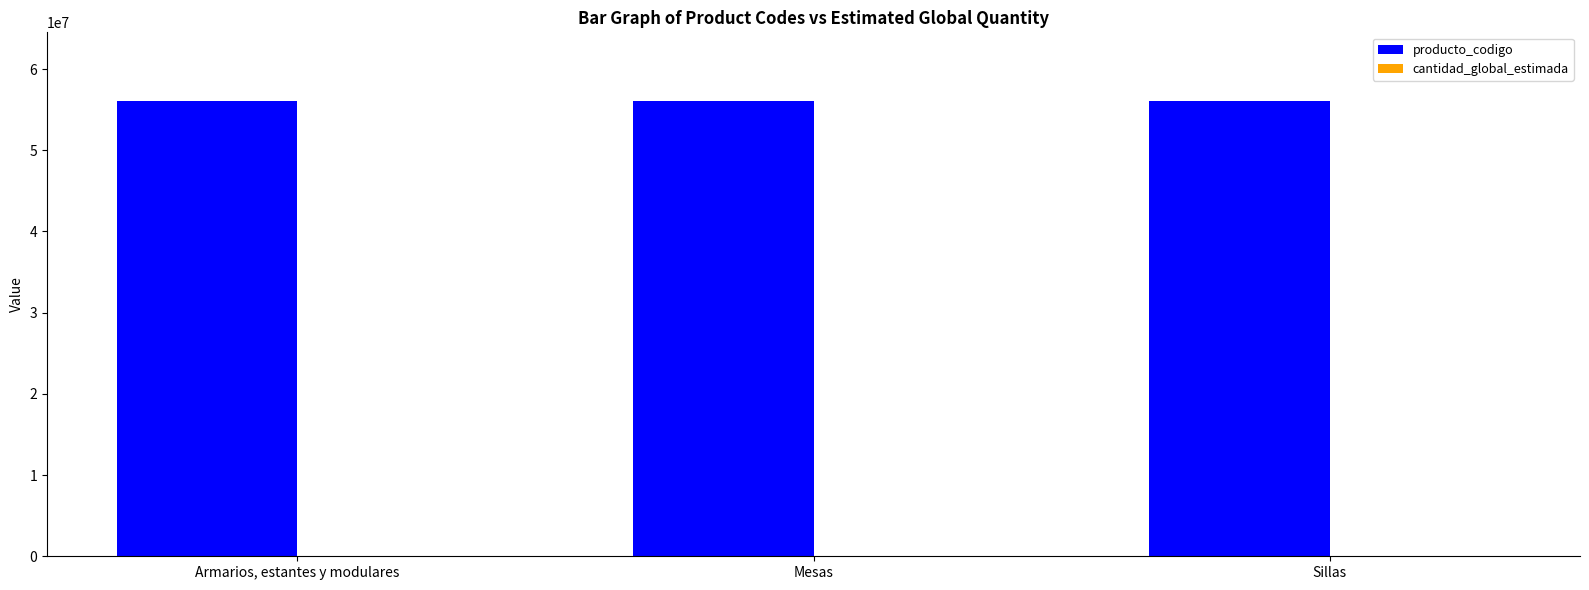

How many categories are shown in the chart?

3